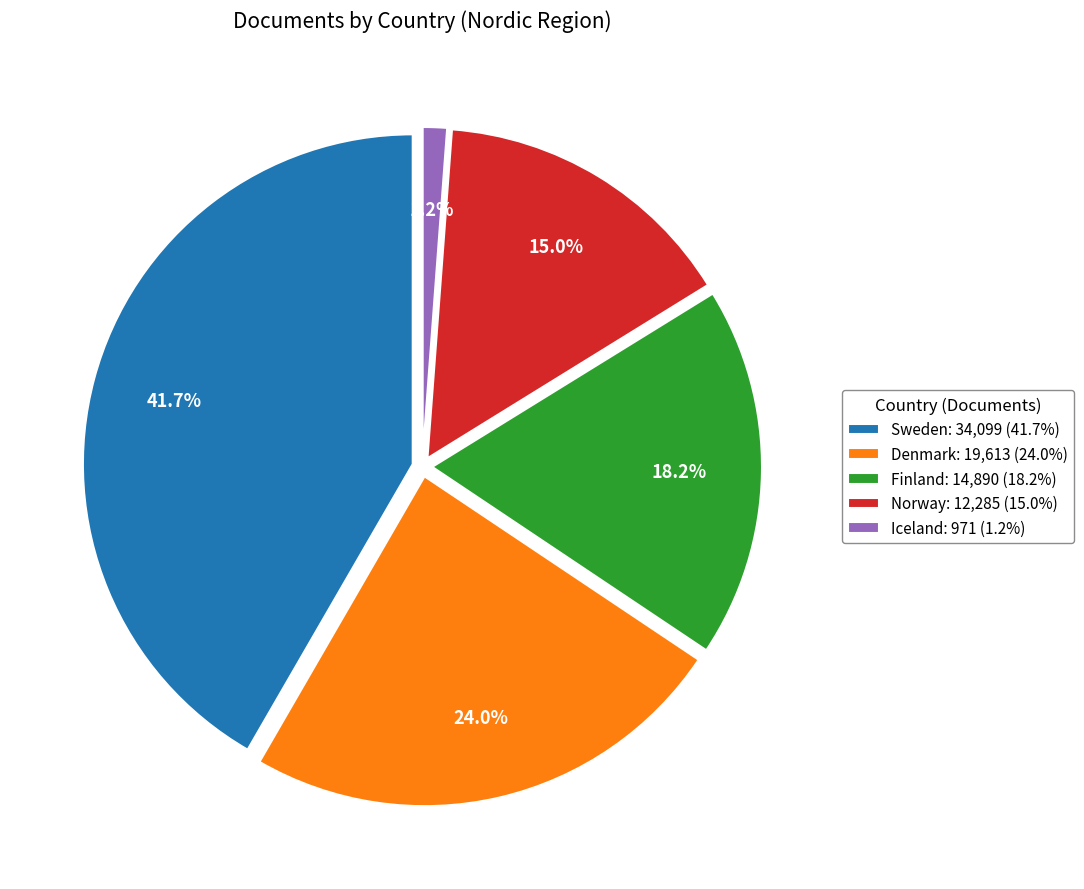

Which has a higher value, Denmark or Sweden?

Sweden